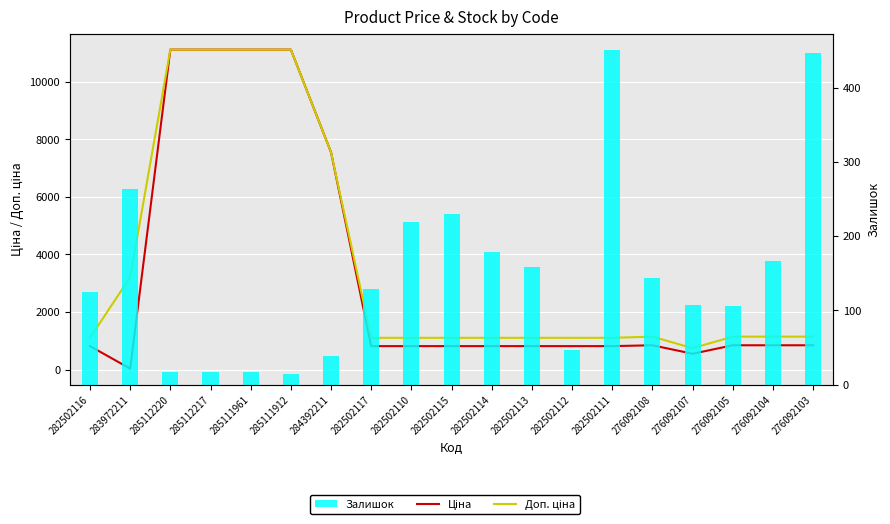

How many series are shown in this chart?

3